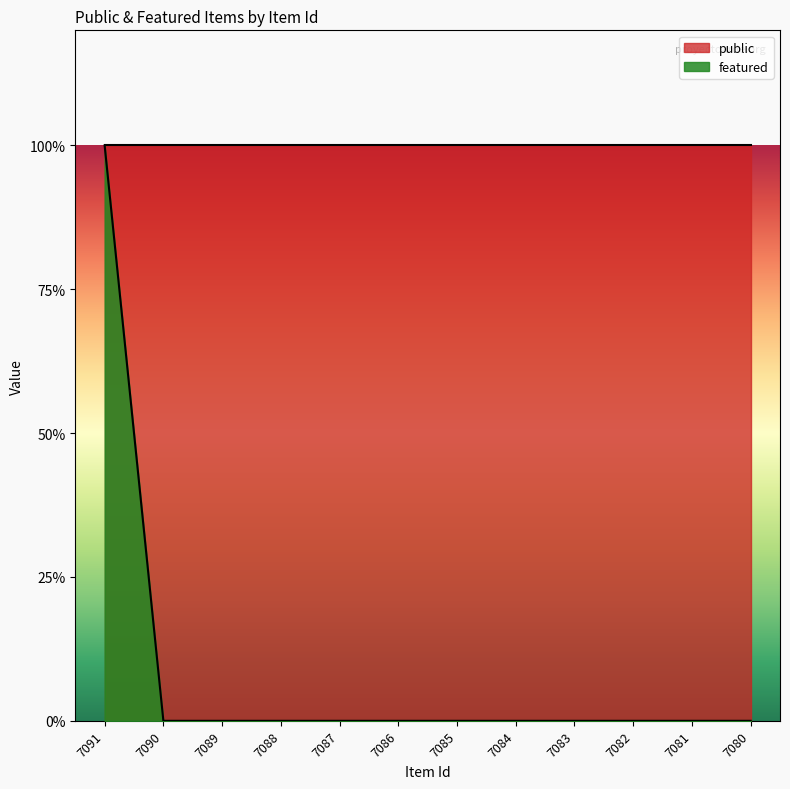

Rank the categories by value from highest to lowest.

7091, 7090, 7089, 7088, 7087, 7086, 7085, 7084, 7083, 7082, 7081, 7080